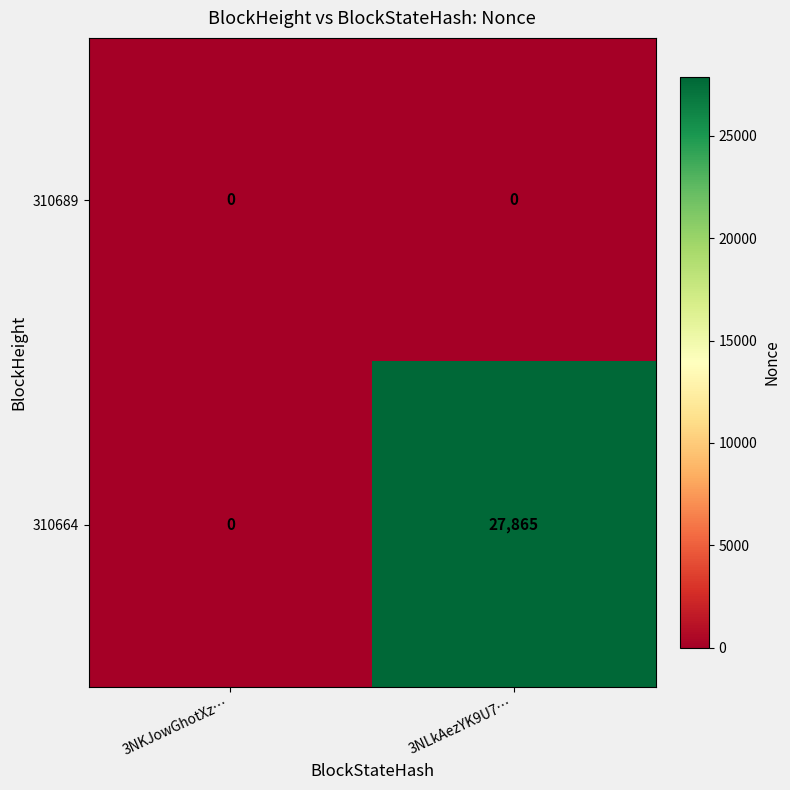

Reading right to left, what are all the values shown in this chart?

310689: 0	0
310664: 27865	0